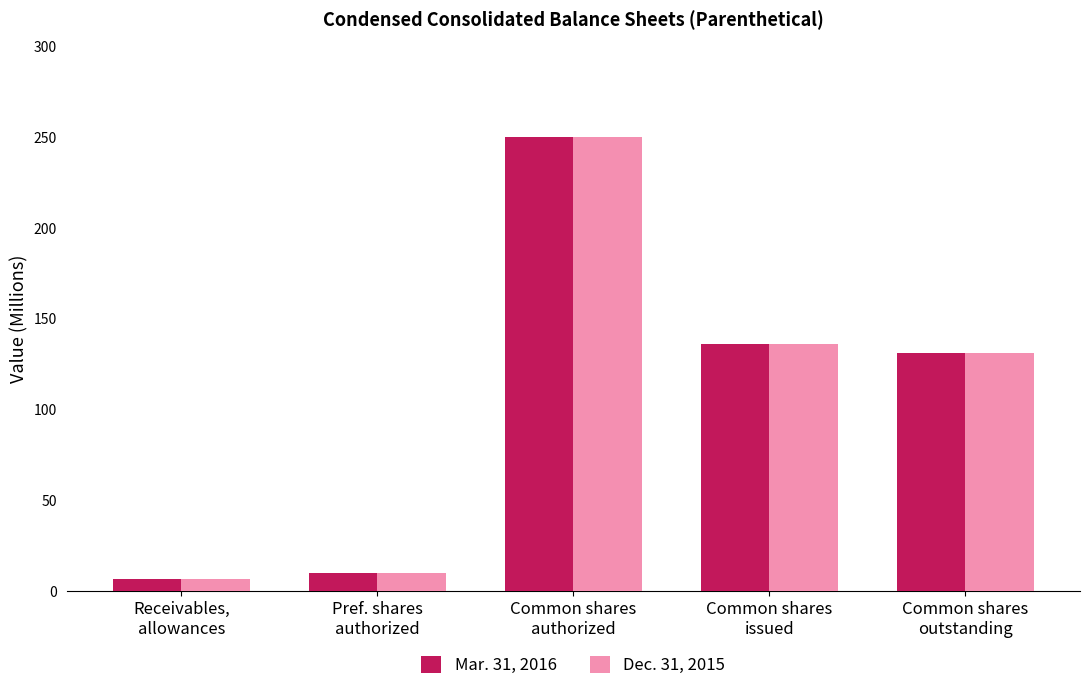

What is the sum of all Dec. 31, 2015 values?

534